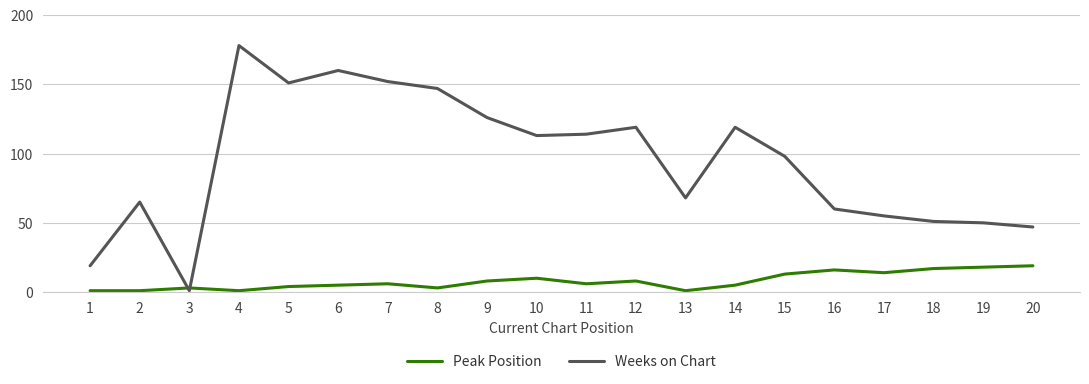

How many intersections are there between Weeks on Chart and Peak Position?

2